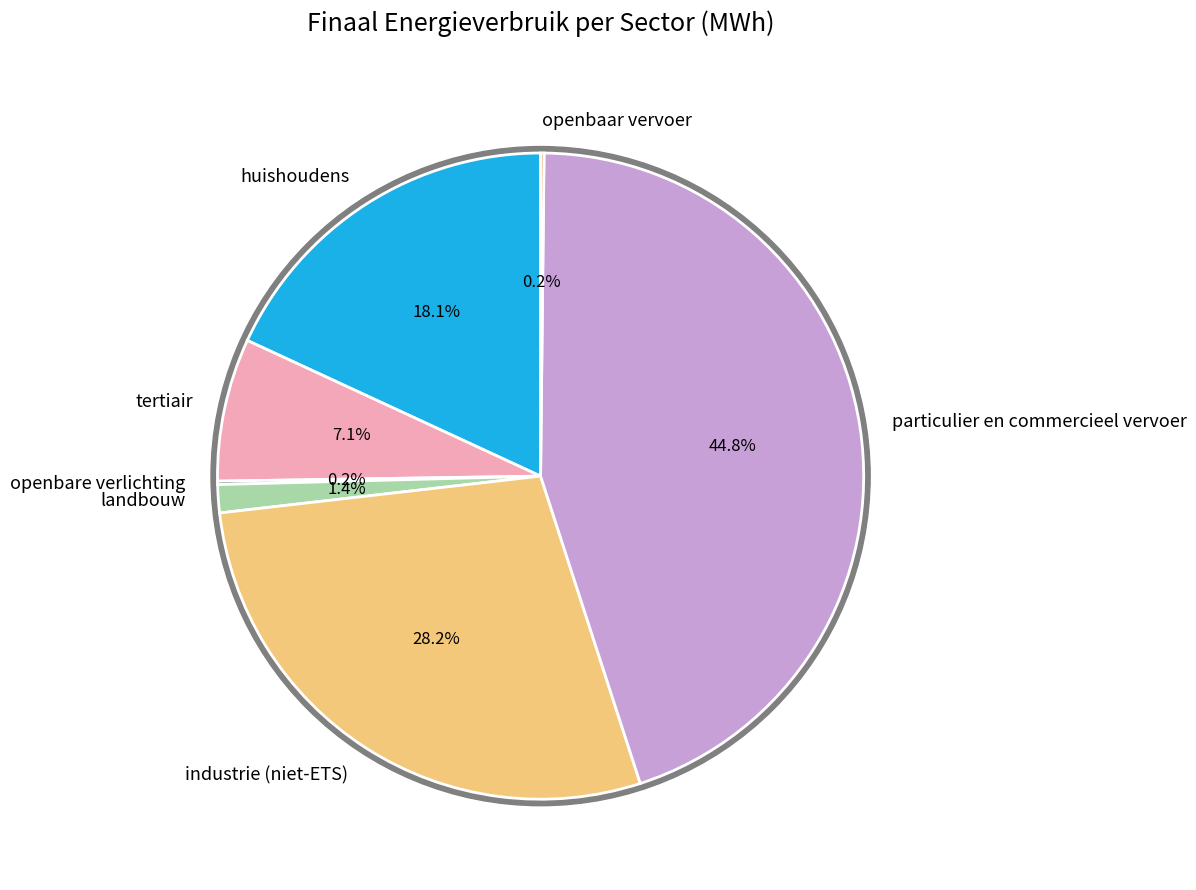

To the nearest percent, what portion does landbouw represent?

1%